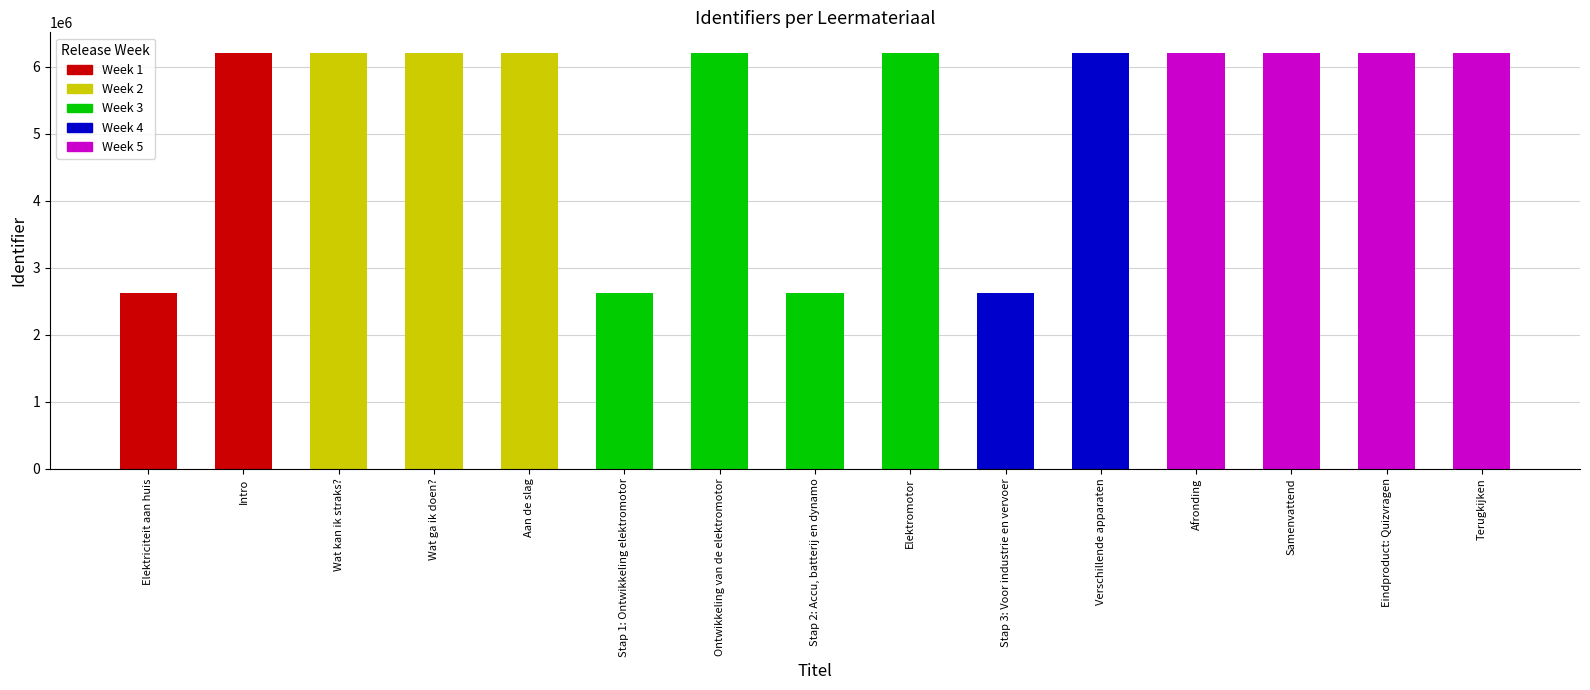

True or false: the data shows 6200202 at Terugkijken.

True